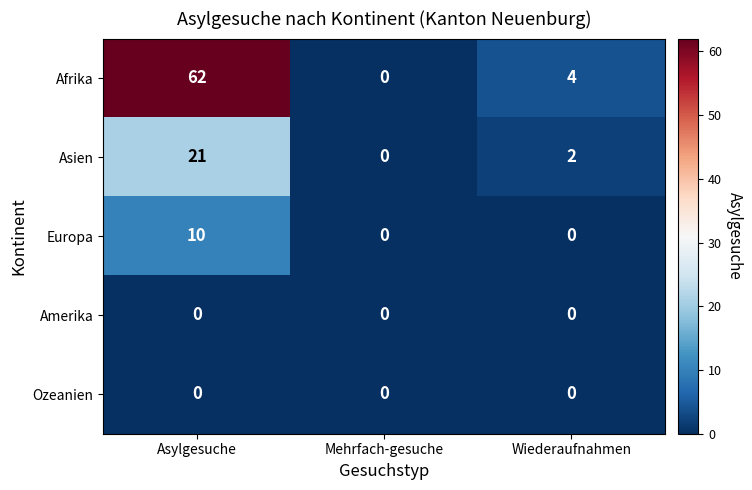

Reading right to left, transcribe all the data shown in this chart.

Afrika: 4	0	62
Asien: 2	0	21
Europa: 0	0	10
Amerika: 0	0	0
Ozeanien: 0	0	0